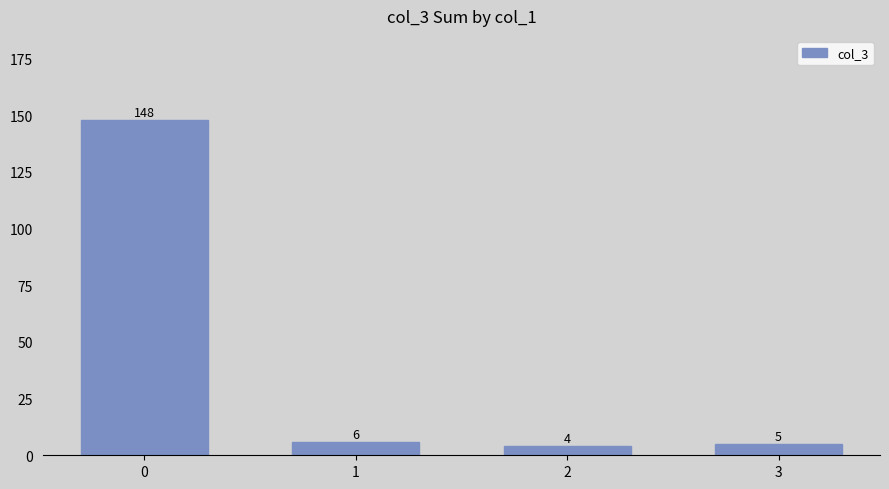

What is the difference between the values at 3 and 0?

143